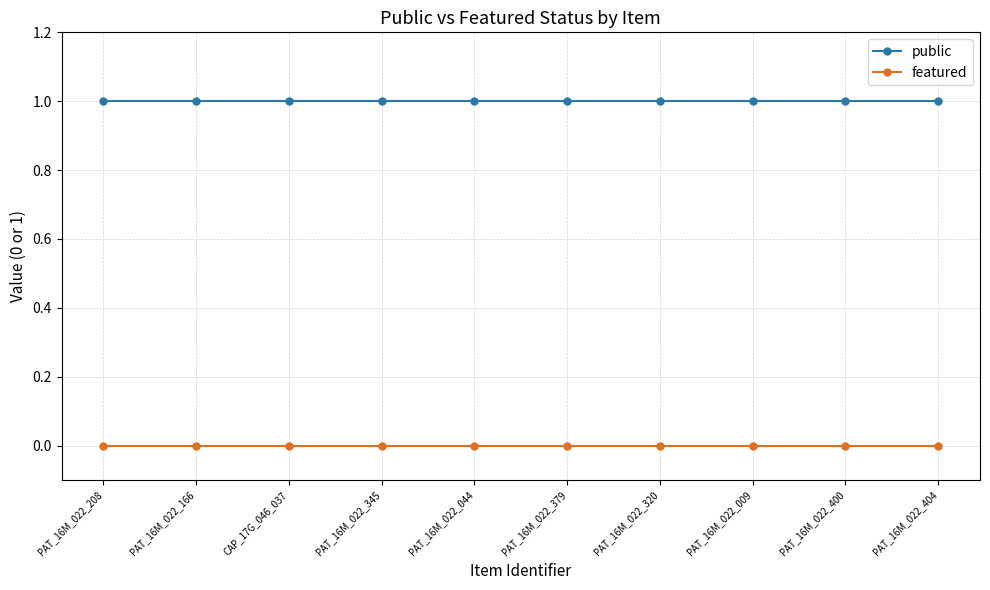

Is the value of featured at PAT_16M_022_166 greater than the value of public at PAT_16M_022_400?

No